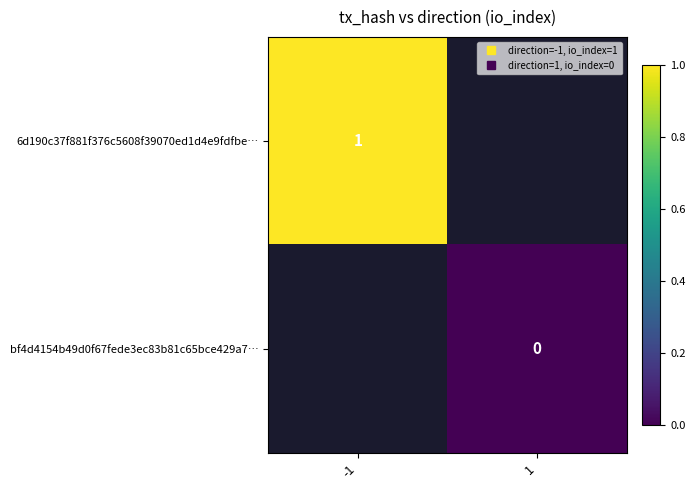

How many positive values does the 6d190c37f881f376c5608f39070ed1d4e9fdfbe… series have?

1